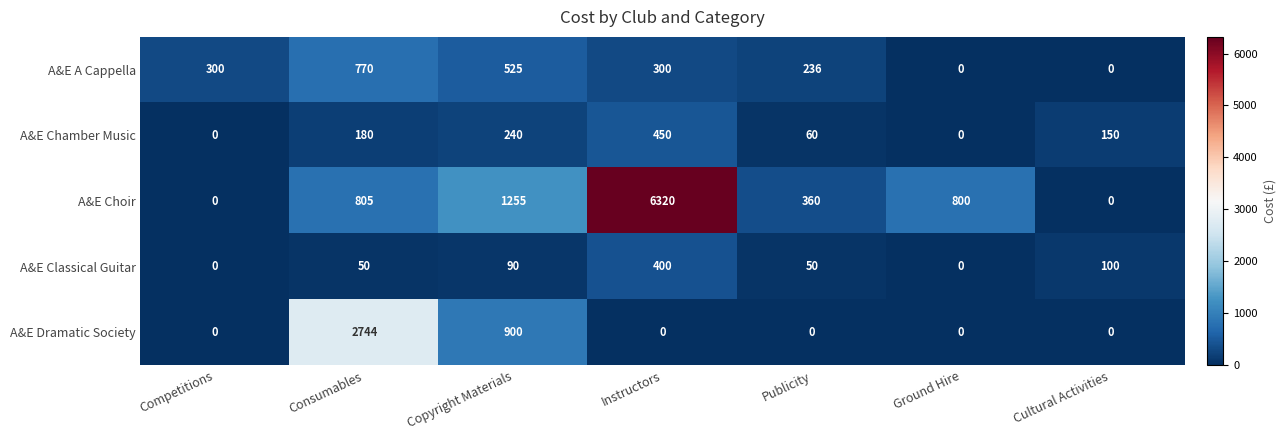

How many A&E A Cappella values are between 0 and 525?

6